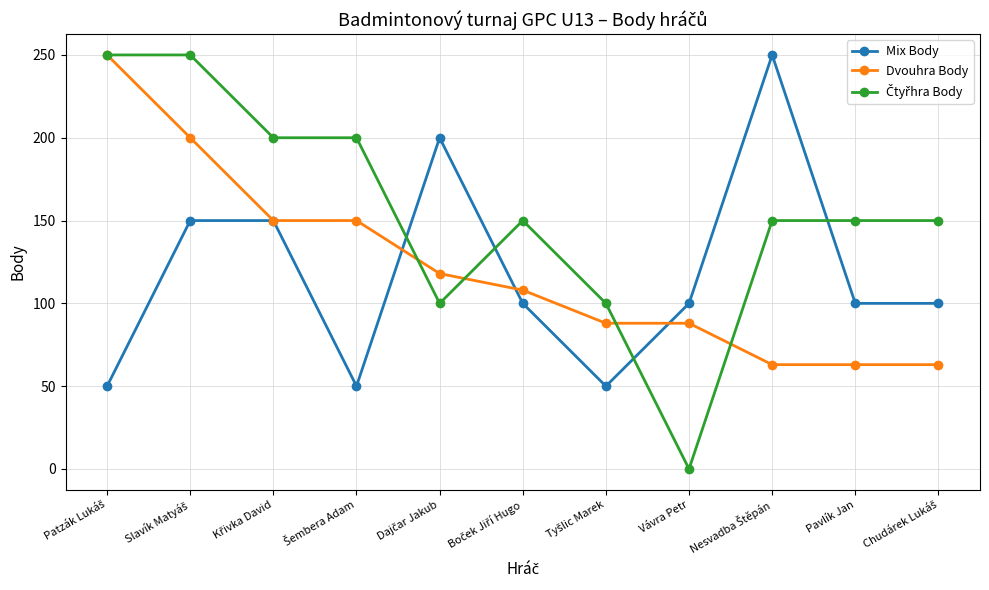

At how many categories does at least one series exceed 164?

6